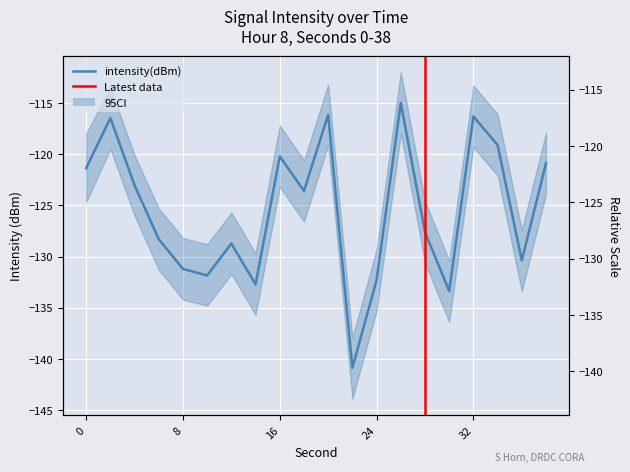

Is it true that the value at 12 is -128.7?

True